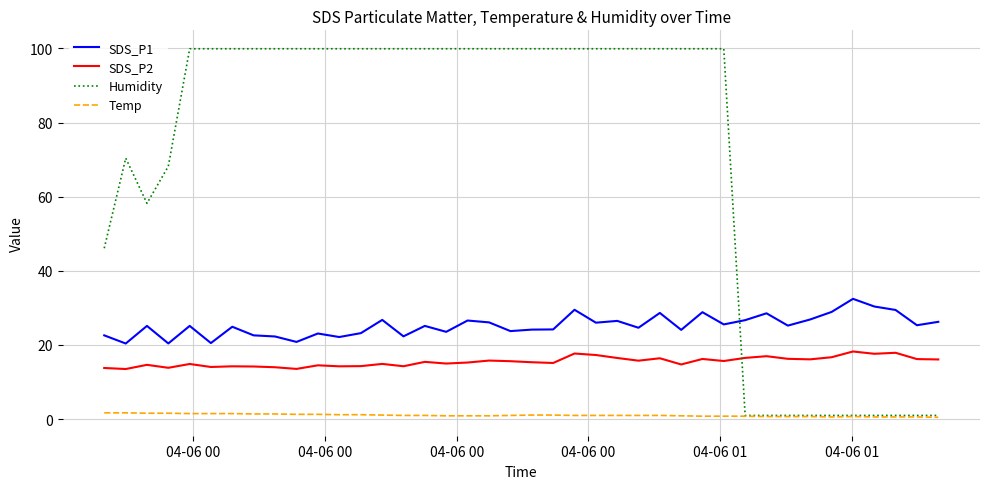

Rank the series by their maximum value, from highest to lowest.

Humidity, SDS_P1, SDS_P2, Temp